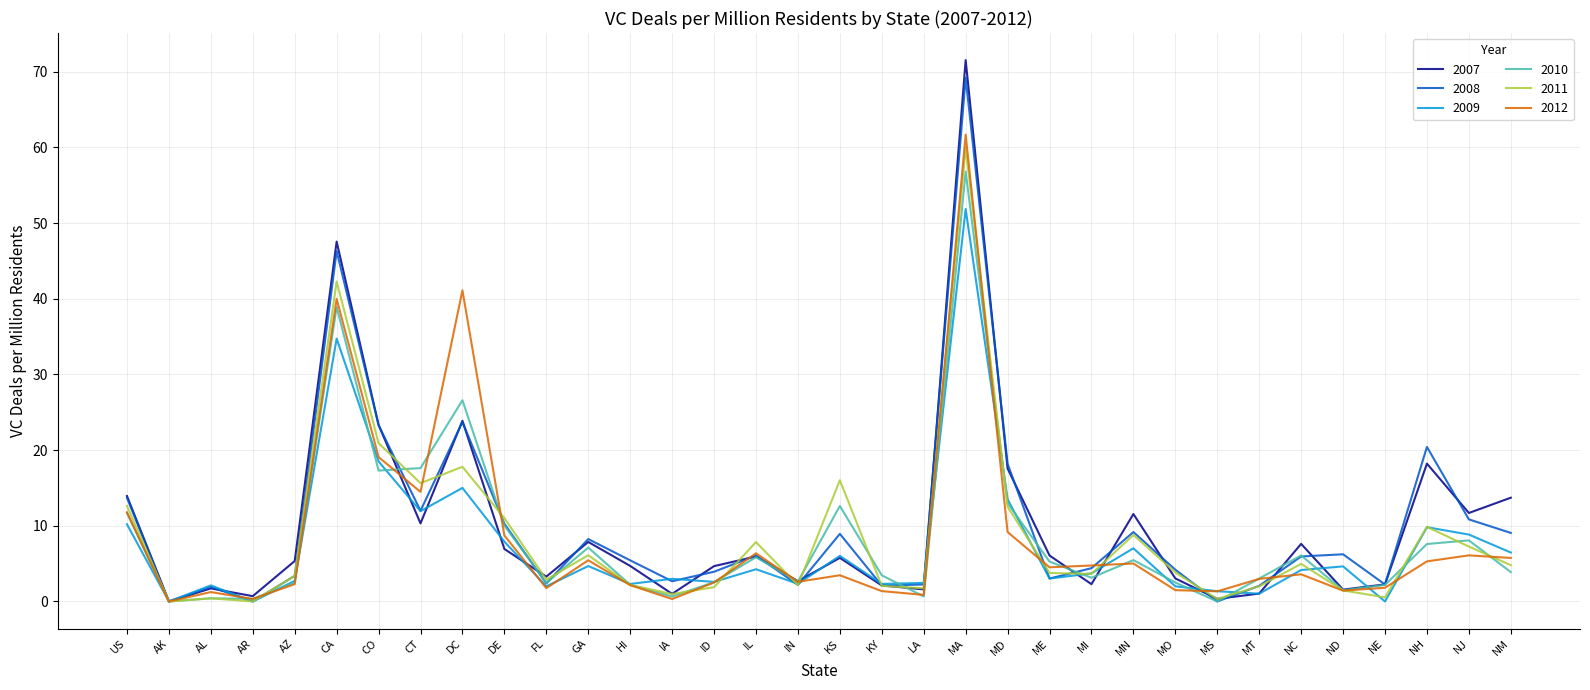

What is the spread (max minus min) of values at DE?

4.1